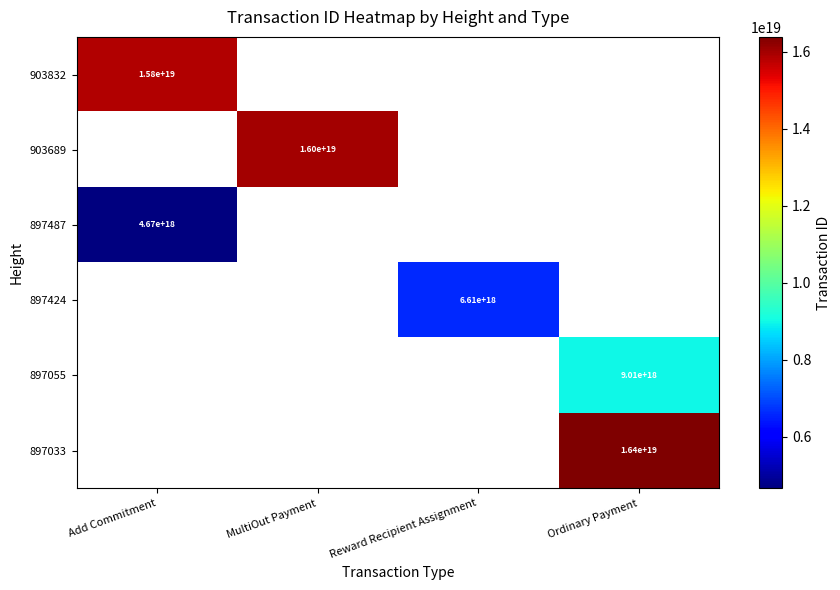

Is it true that 903689 equals 16000000000000000000 at MultiOut Payment?

True